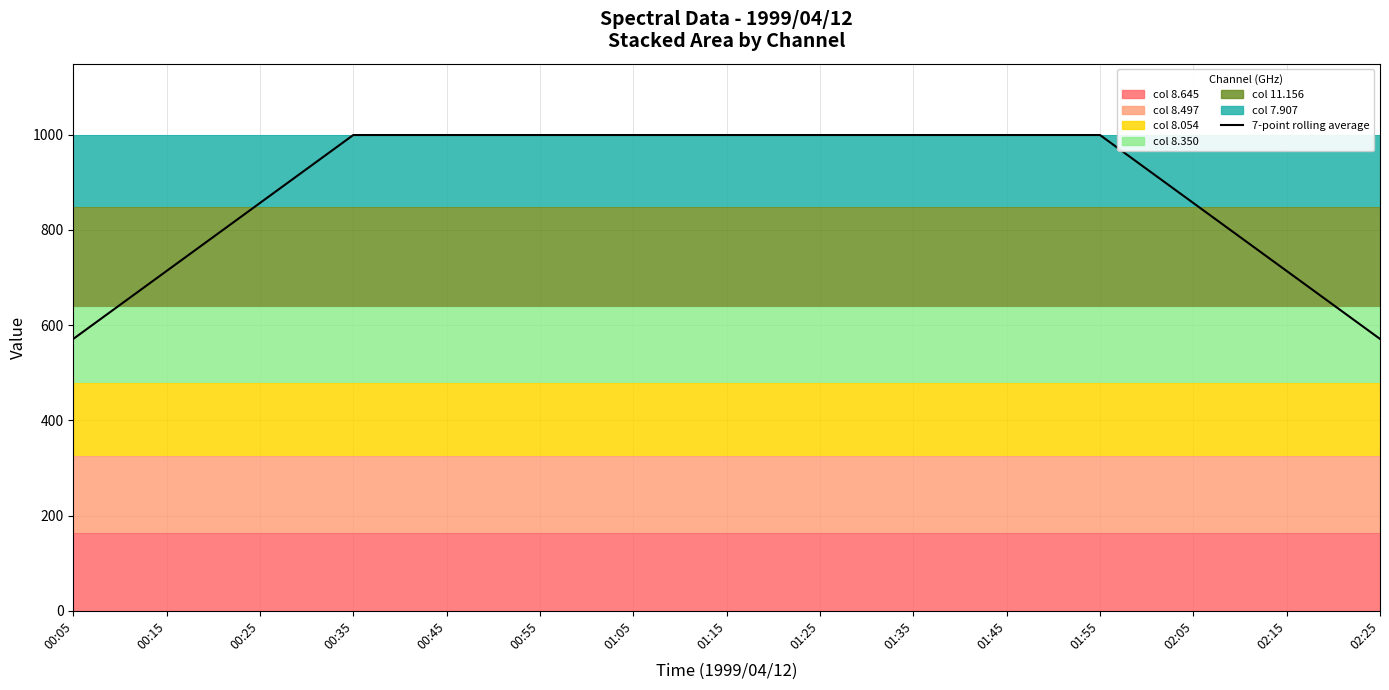

Is it true that the value at 00:15 is 447.0?

False